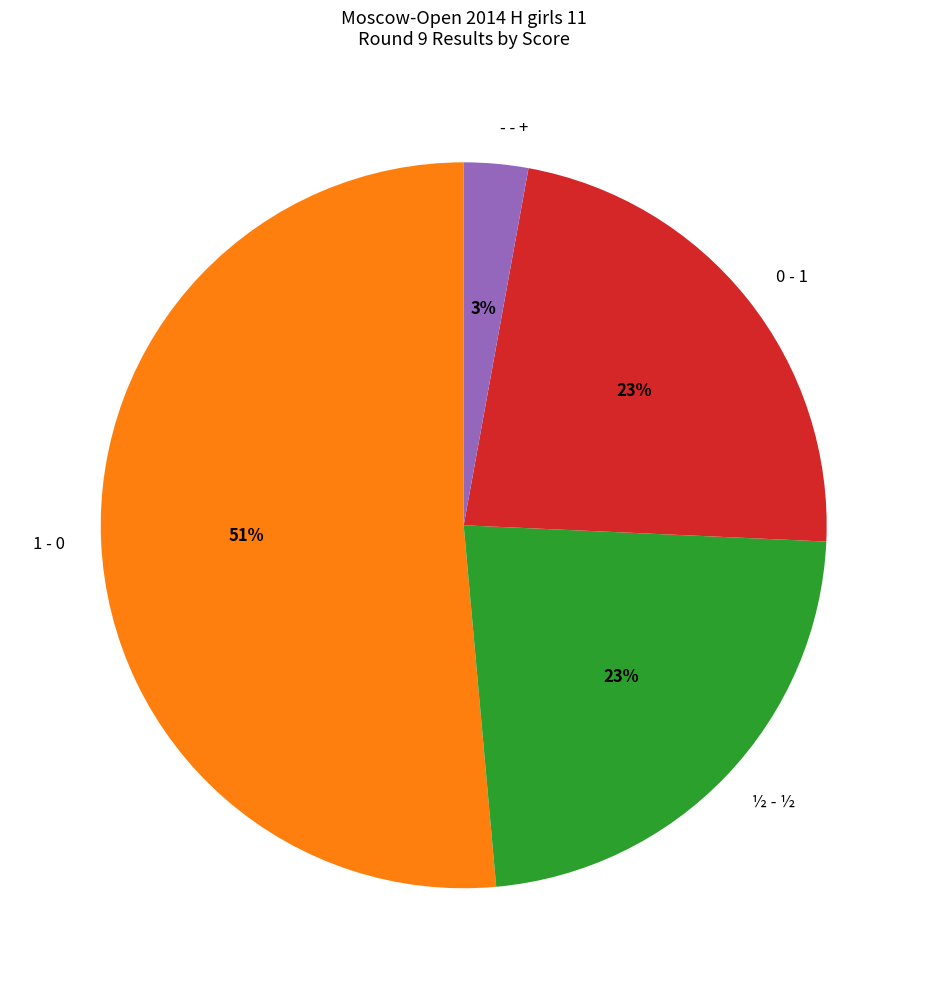

Combined, do - - + and 1 - 0 account for over 50%?

Yes